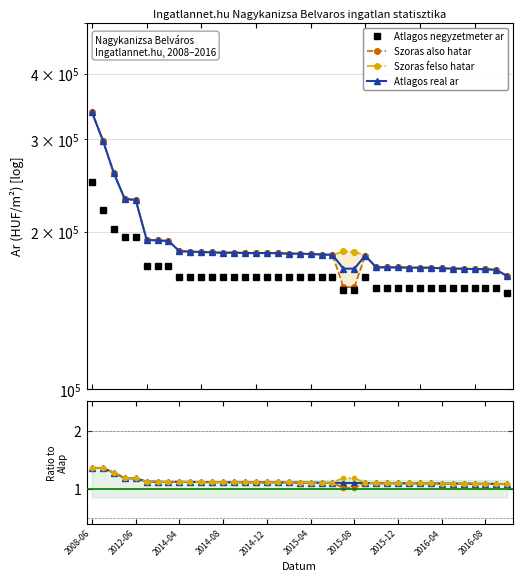

True or false: Szoras also hatar and Atlagos real ar cross at least once.

False